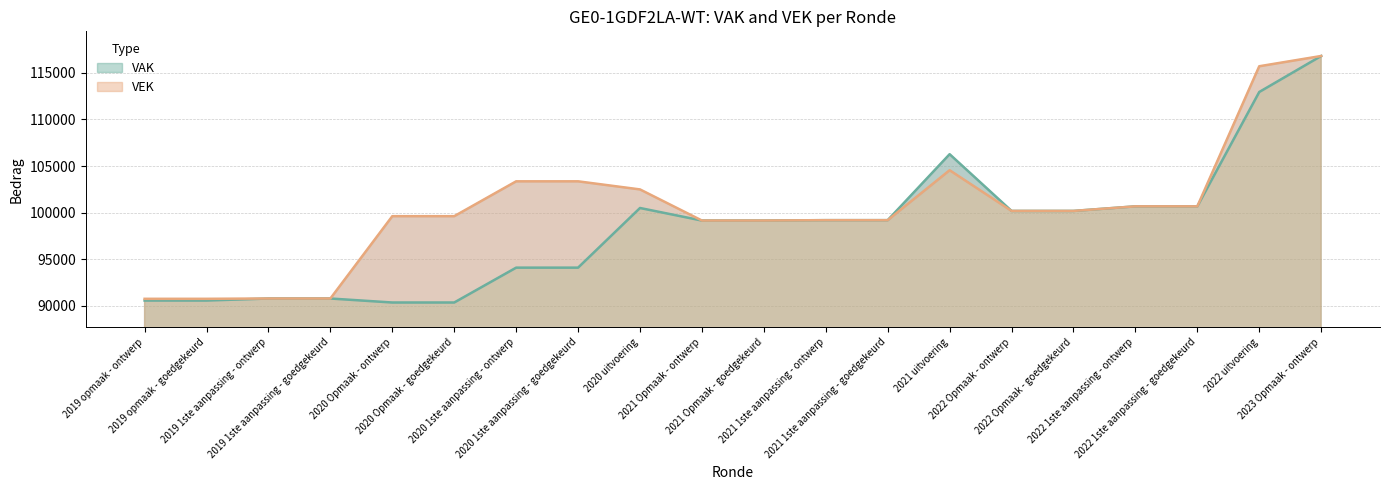

At which label does VAK first exceed 99187?

2020 uitvoering